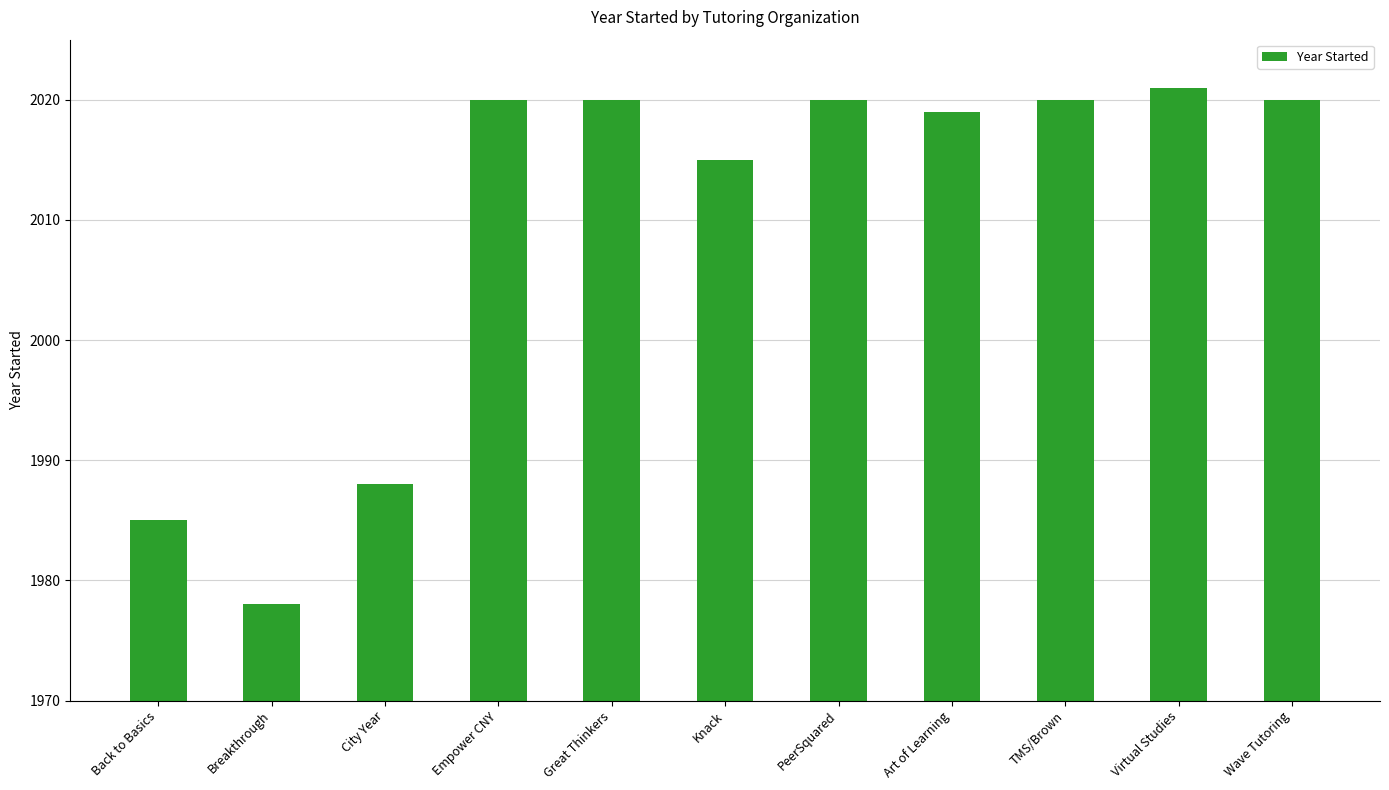

What is the sum of the values at Virtual Studies and City Year?

4009